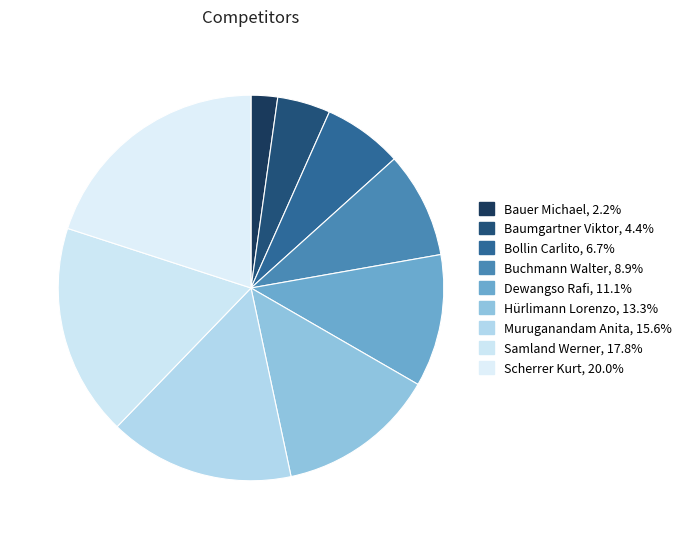

Is there any slice that represents more than half of the pie?

No